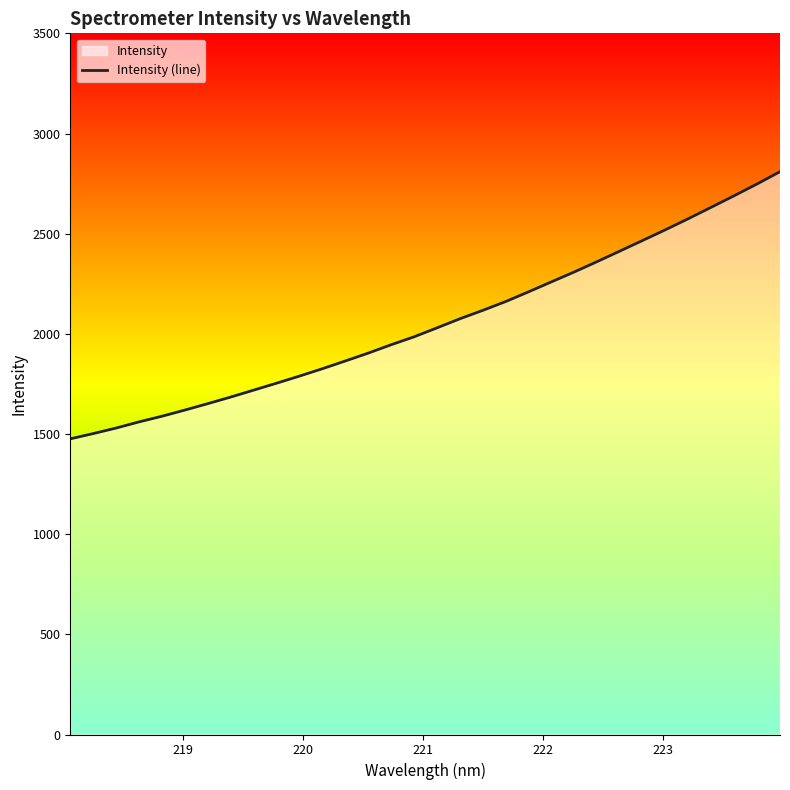

What is the maximum value shown in the chart?

2809.5